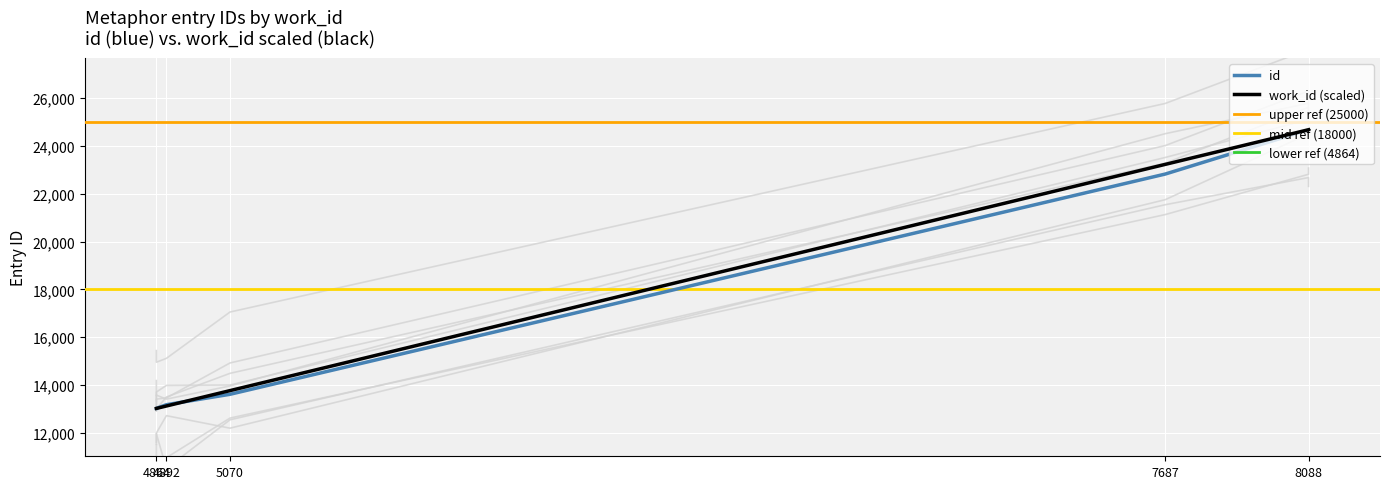

Reading left to right, list all the values displayed in this chart.

work_id: 13027.0	13027.0	13128.2	13771.2	23225.4	24674.0	24674.0
id: 13027.0	13029.0	13182.0	13617.0	22821.0	24671.0	24674.0